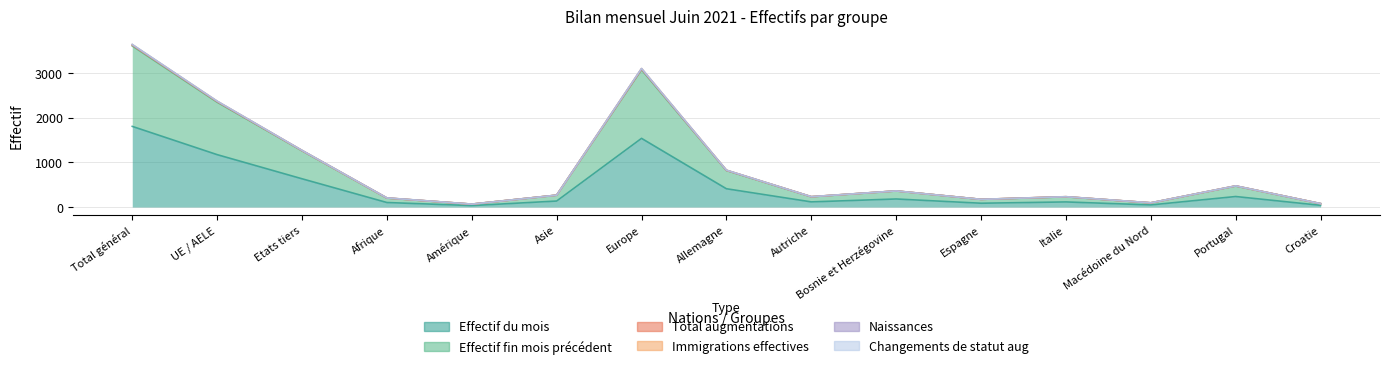

What is the label of the 15th point from the left?

Croatie